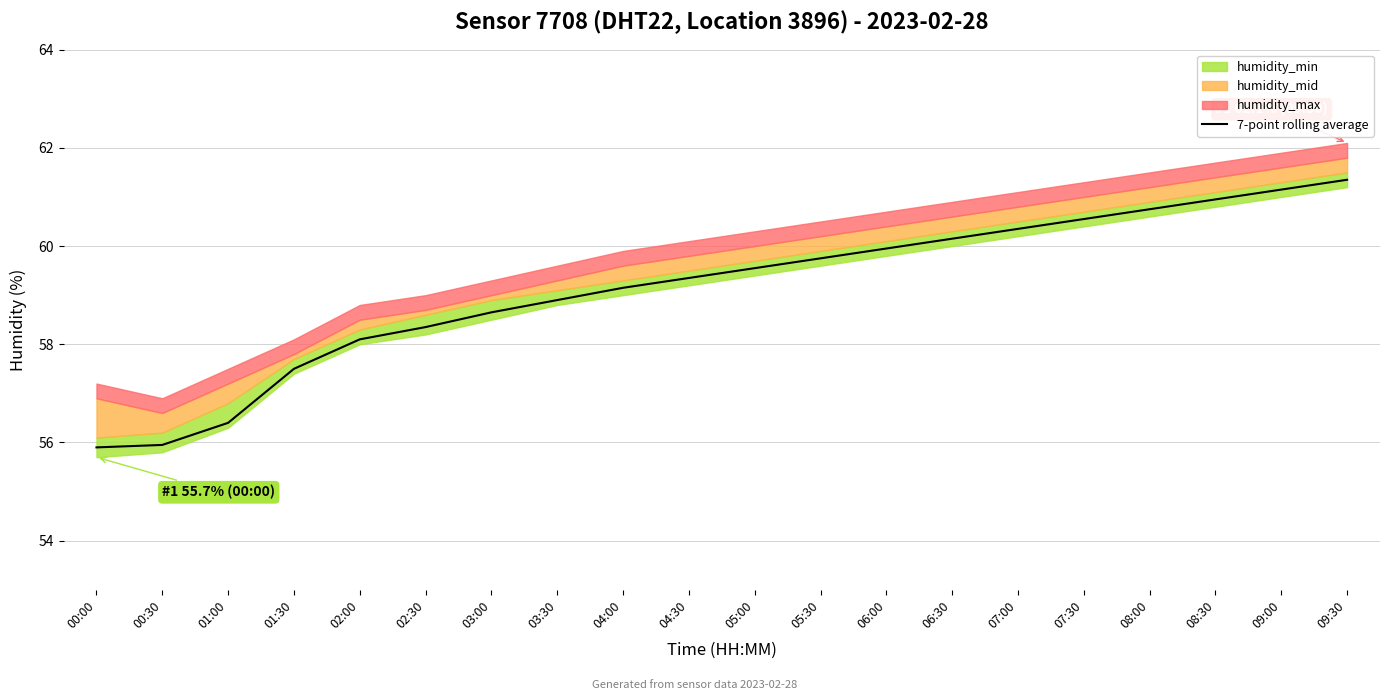

Reading right to left, list all the values displayed in this chart.

61.4	61.1	61.0	60.8	60.5	60.4	60.1	60.0	59.8	59.5	59.4	59.1	58.9	58.6	58.4	58.1	57.5	56.4	56.0	55.9